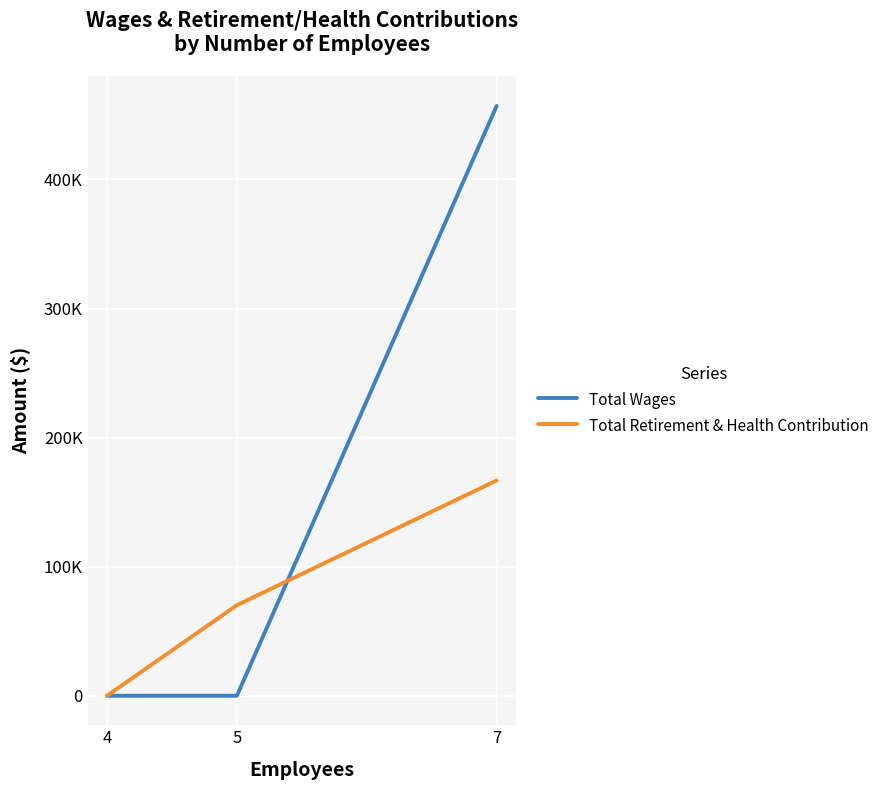

At which label does Total Retirement & Health Contribution reach its peak?

7